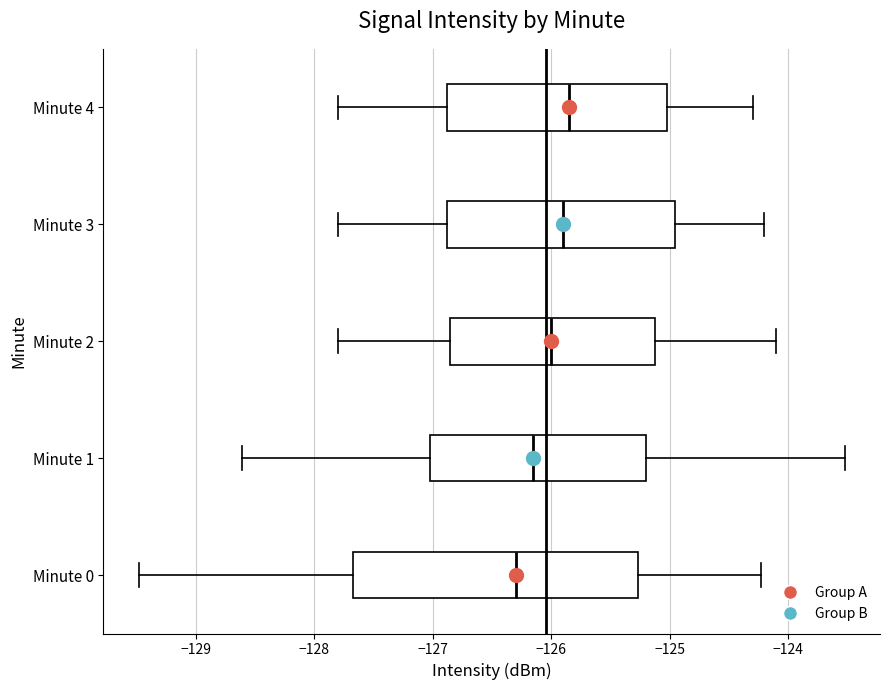

Reading bottom to top, read every box against the x-axis: the position of its median line, the range the box covers, and the ends of its whiskers. The values are not printed on the chart, so give them approximately, as read against the axis.

Minute 0: median -126.3, box -127.7 to -125.3, whiskers -129.5 to -124.2
Minute 1: median -126.1, box -127.0 to -125.2, whiskers -128.6 to -123.5
Minute 2: median -126.0, box -126.8 to -125.1, whiskers -127.8 to -124.1
Minute 3: median -125.9, box -126.9 to -124.9, whiskers -127.8 to -124.2
Minute 4: median -125.8, box -126.9 to -125.0, whiskers -127.8 to -124.3